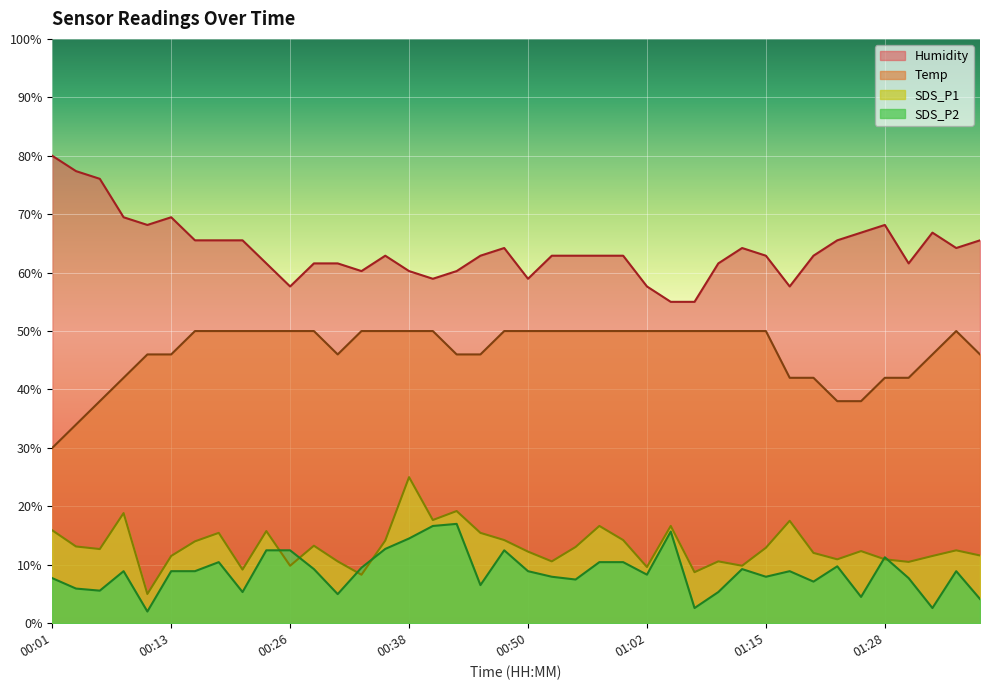

List the labels in order of SDS_P2 value, largest first.

00:43, 00:40, 01:05, 00:38, 00:35, 00:23, 00:26, 00:48, 01:28, 00:18, 00:58, 01:00, 01:23, 00:33, 00:28, 01:12, 00:08, 00:13, 00:16, 00:50, 01:18, 01:35, 01:02, 00:53, 01:15, 00:01, 01:30, 00:55, 01:20, 00:45, 00:03, 00:06, 00:21, 01:10, 00:30, 01:25, 01:38, 01:07, 01:33, 00:11